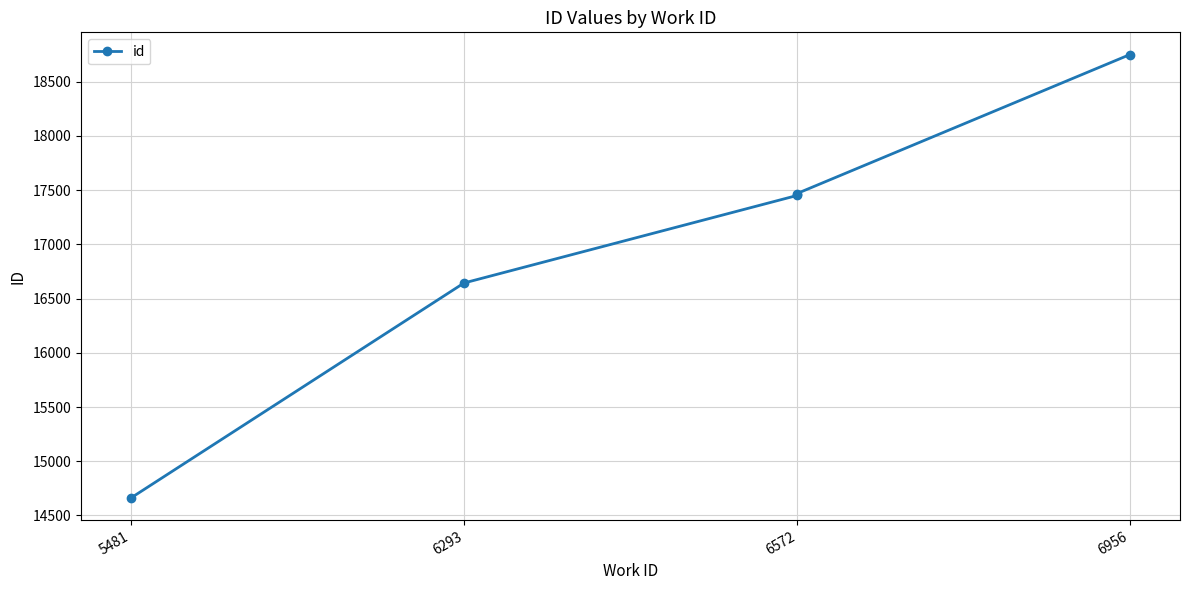

How many values are below 17451?

2